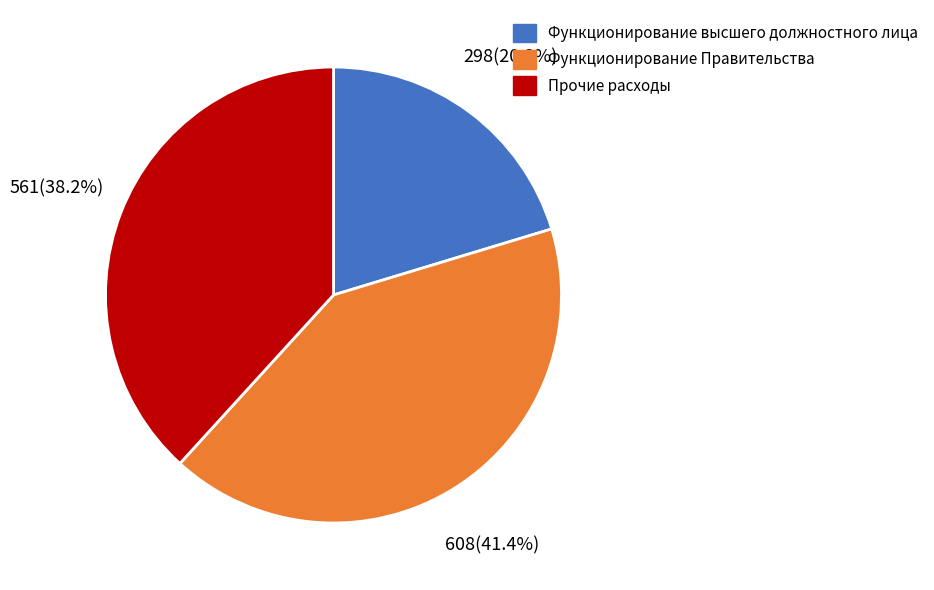

Which slice is the smallest?

Функционирование высшего должностного лица